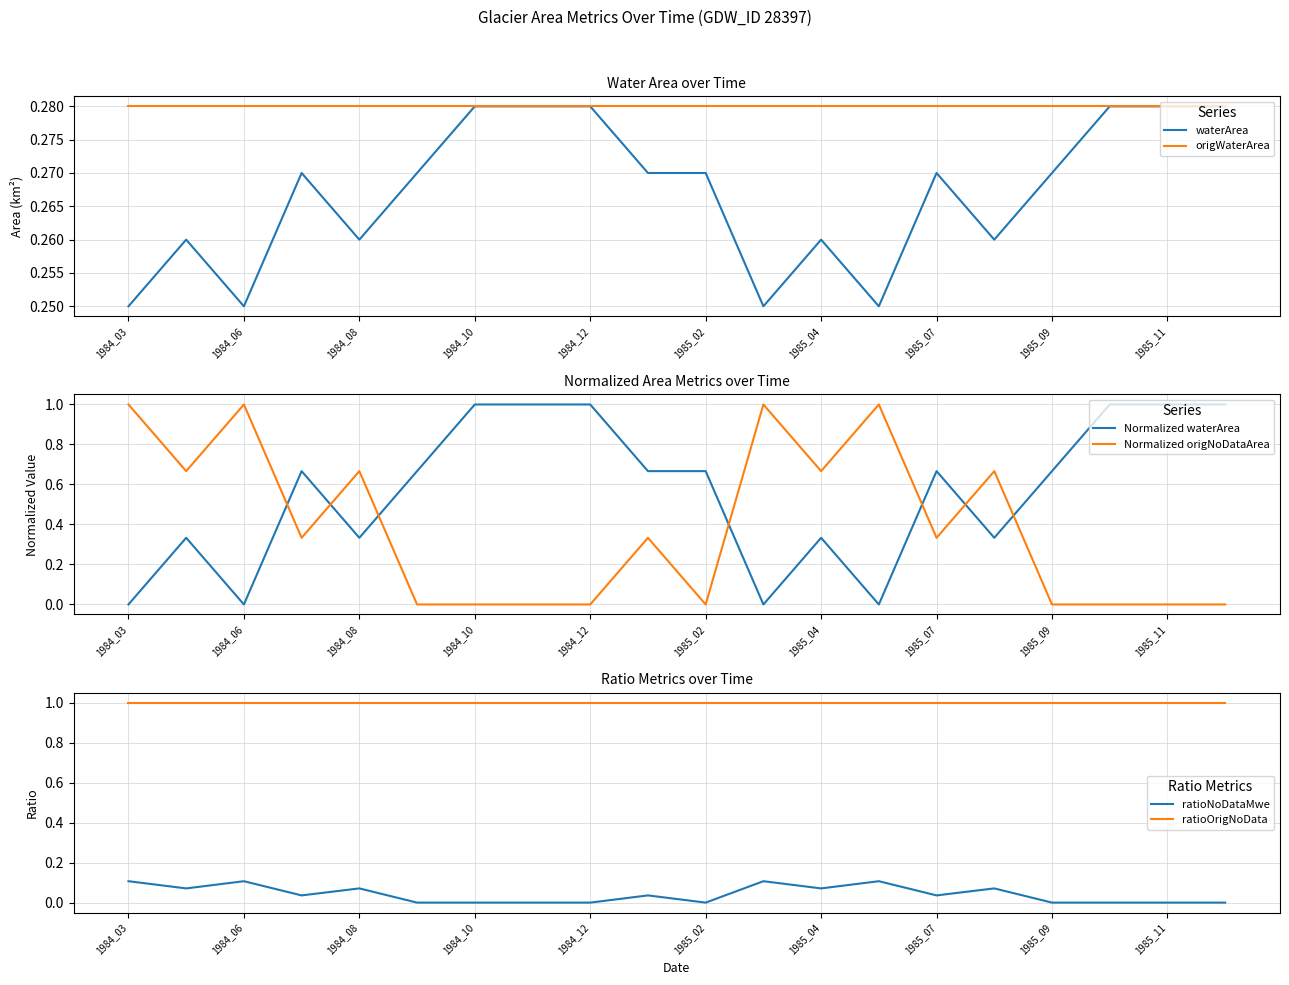

At how many categories does at least one series exceed 0?

20